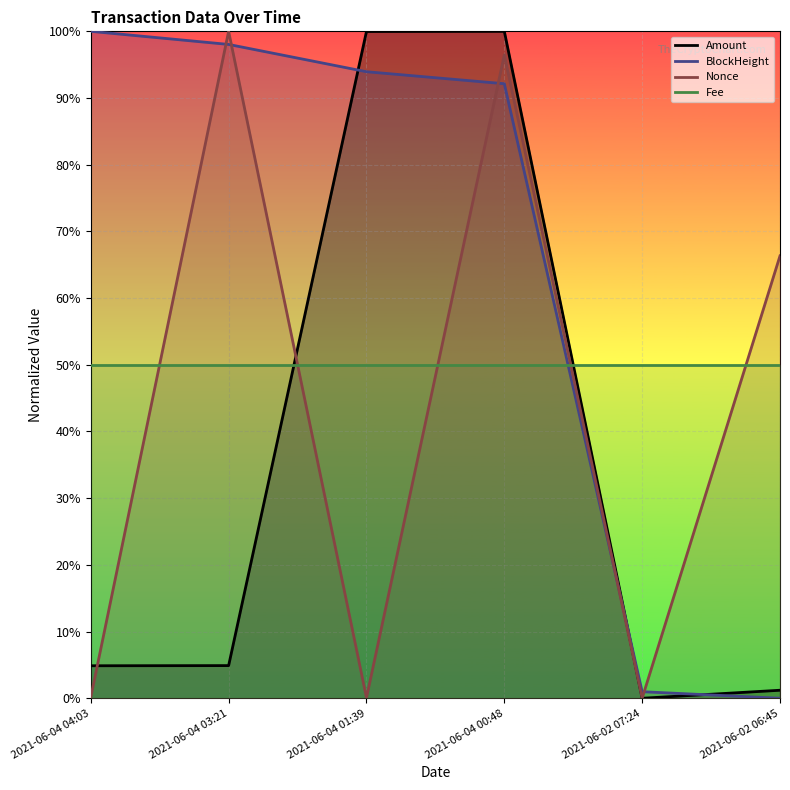

What position from the right is 2021-06-04 04:03?

6